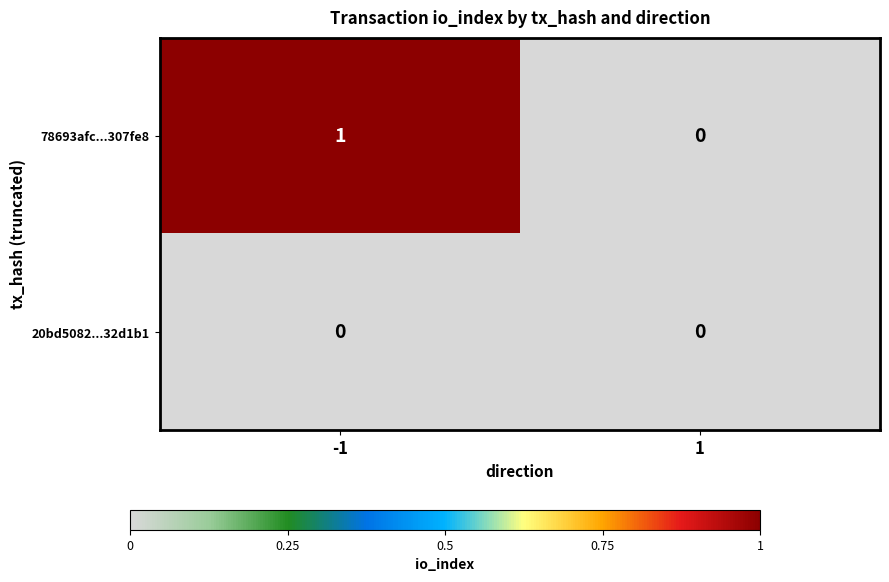

List the series in order of their overall mean, highest first.

78693afc...307fe8, 20bd5082...32d1b1